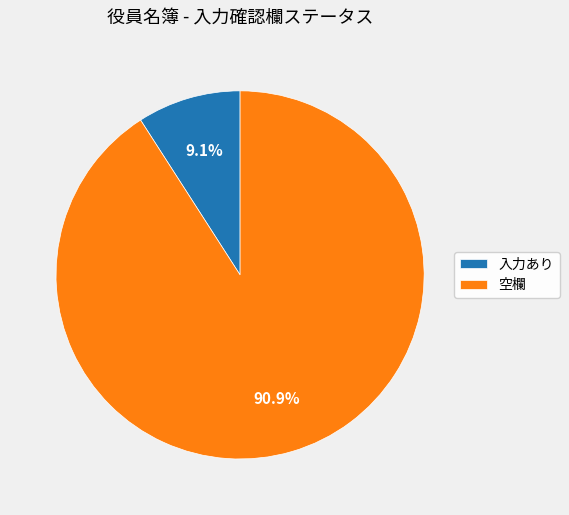

Count the number of slices in the pie.

2